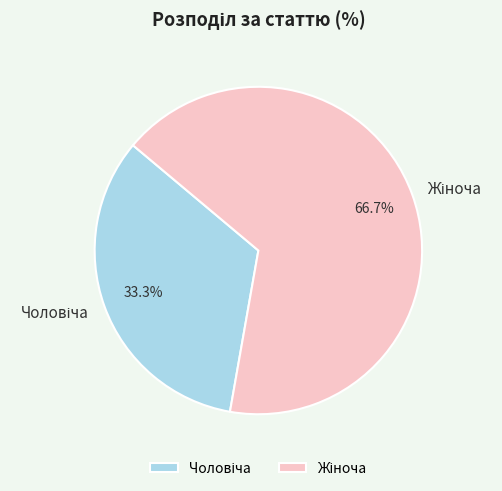

Is there any slice that represents more than half of the pie?

Yes